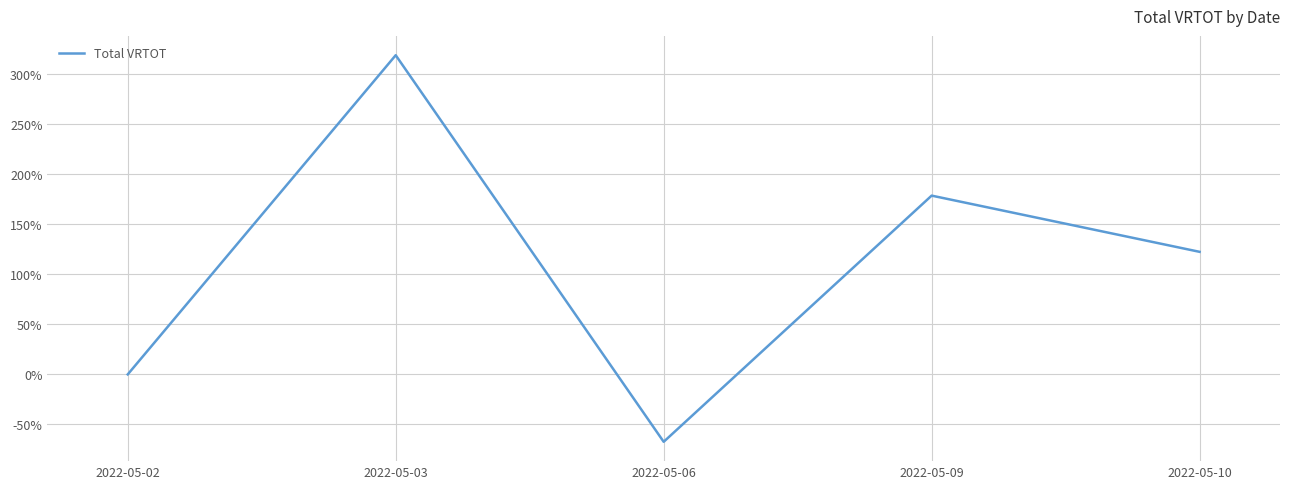

At which category does the chart reach its minimum across all series?

2022-05-06